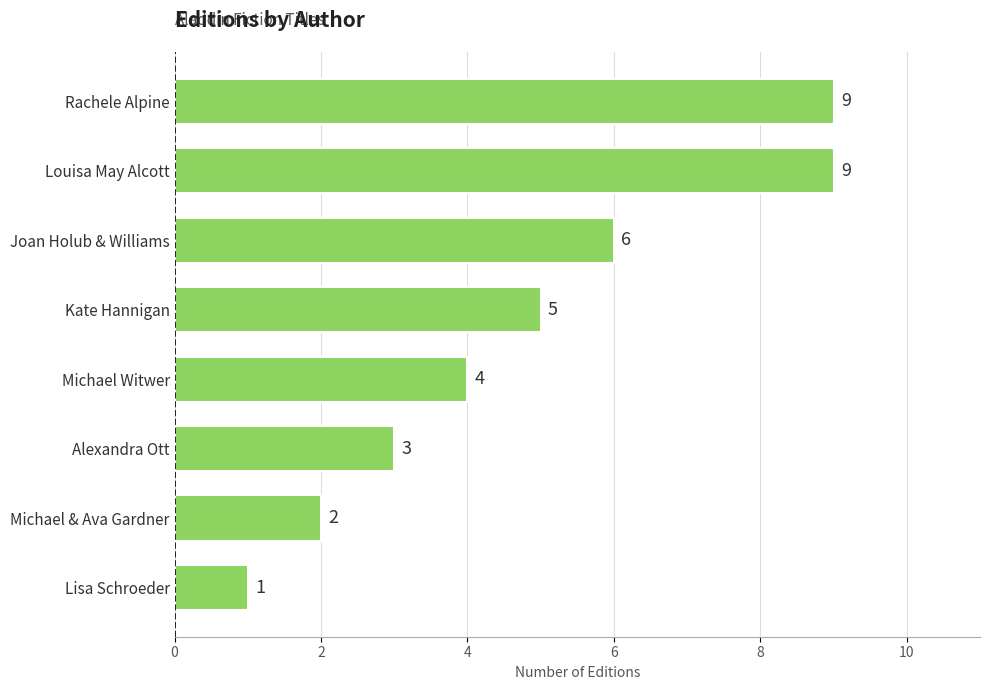

The chart shows a value of 2 at Michael & Ava Gardner. True or false?

True